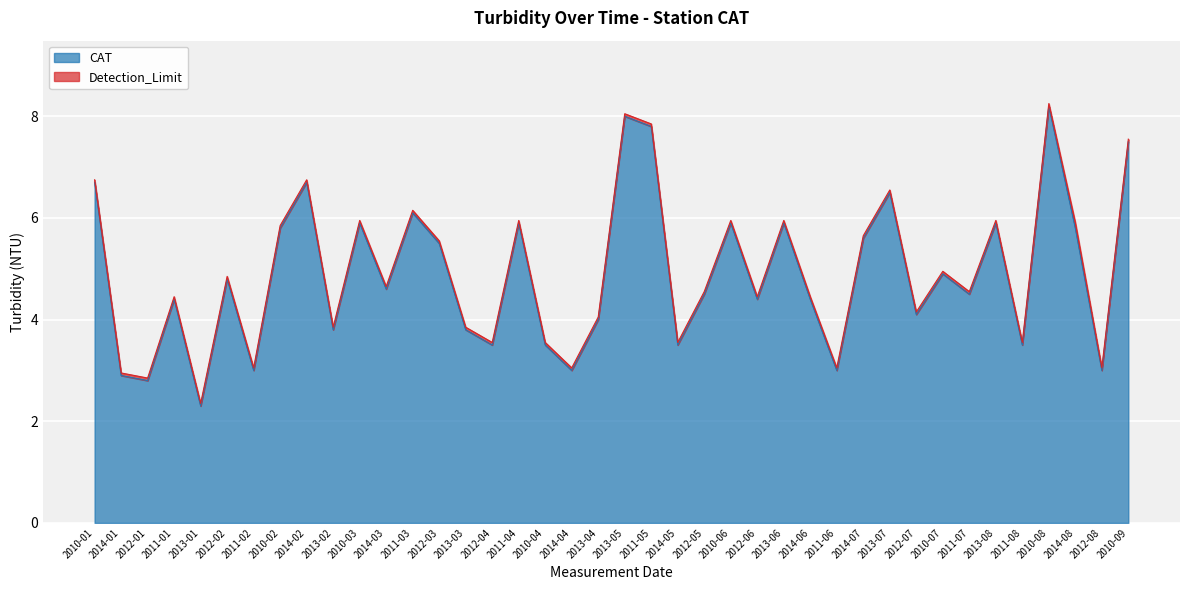

True or false: the data shows 5.5 at 2012-03.

True